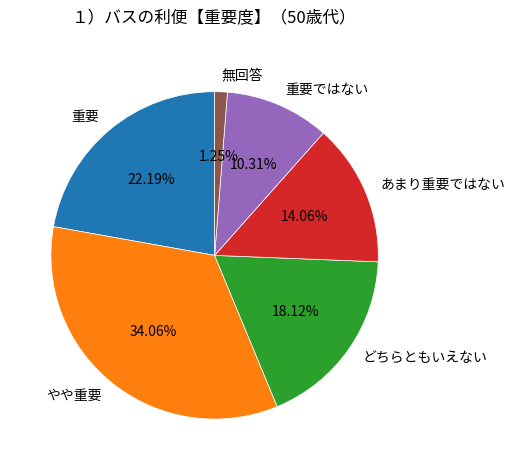

To the nearest percent, what is the difference between the 無回答 and あまり重要ではない slice percentages?

13%